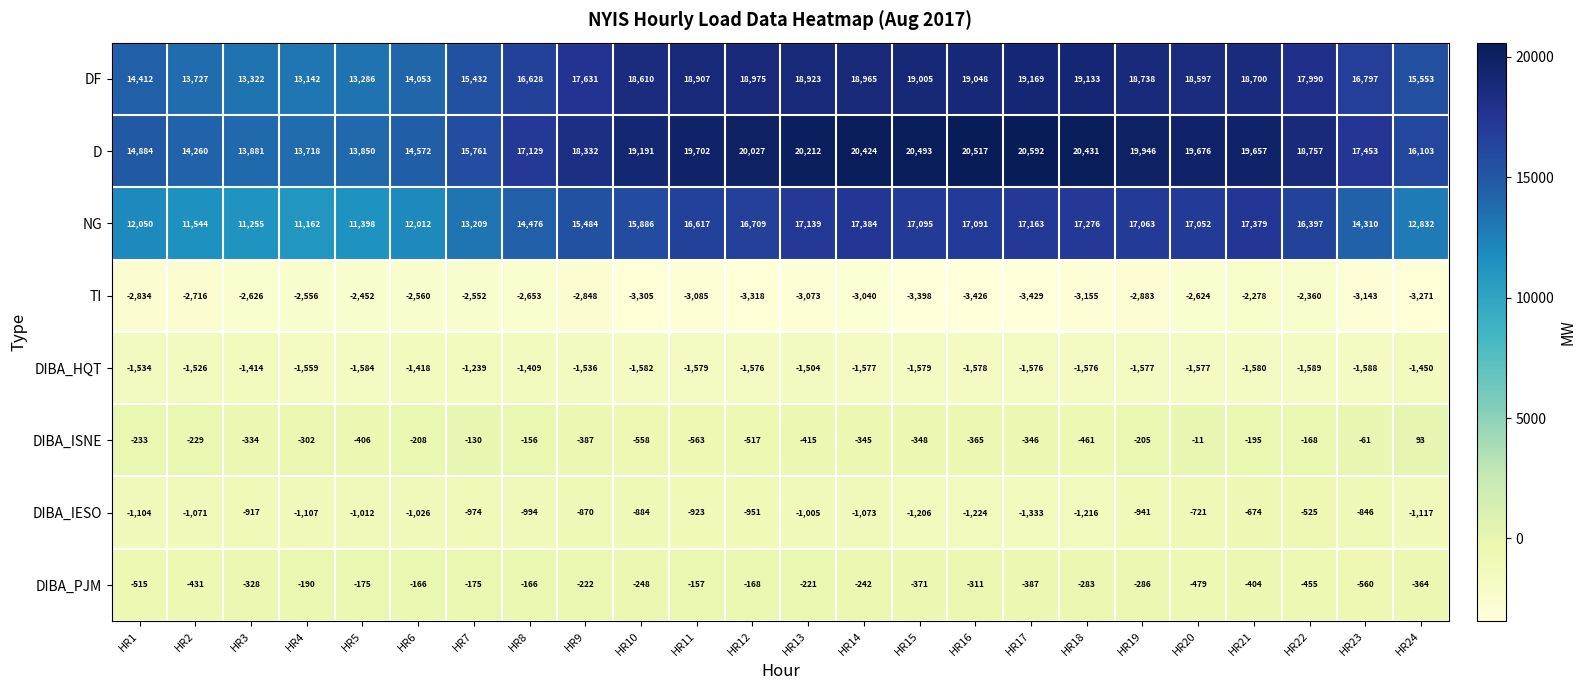

What is the minimum value for DIBA_IESO?

-1333